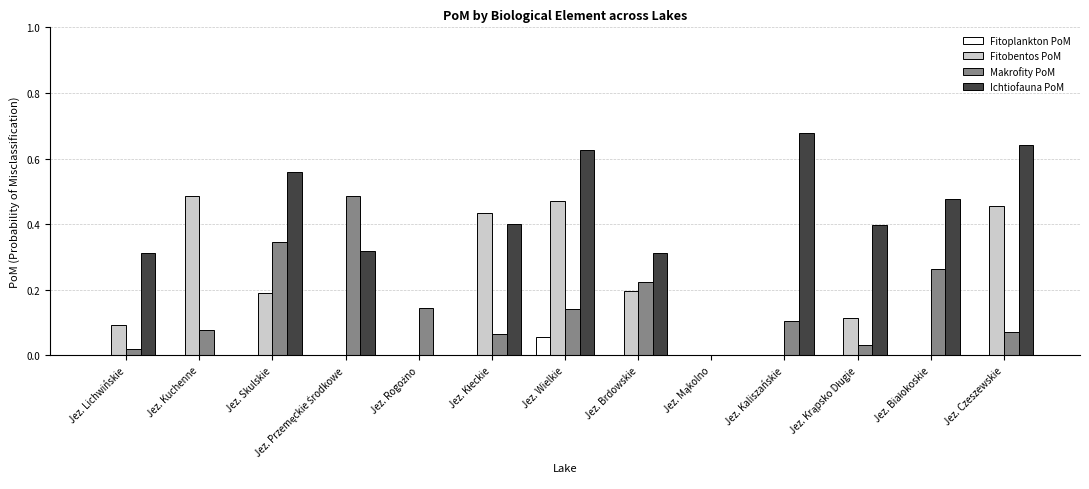

At which category is the sum across all series the highest?

Jez. Wielkie